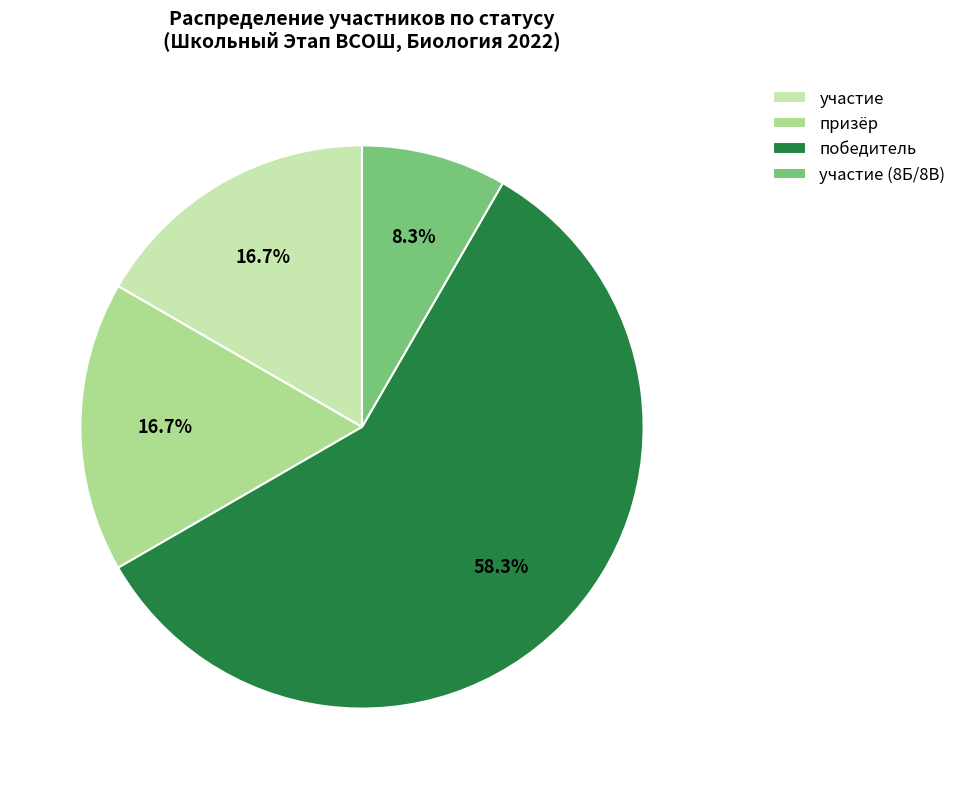

Which category has the smallest portion of the pie?

участие (8Б/8В)